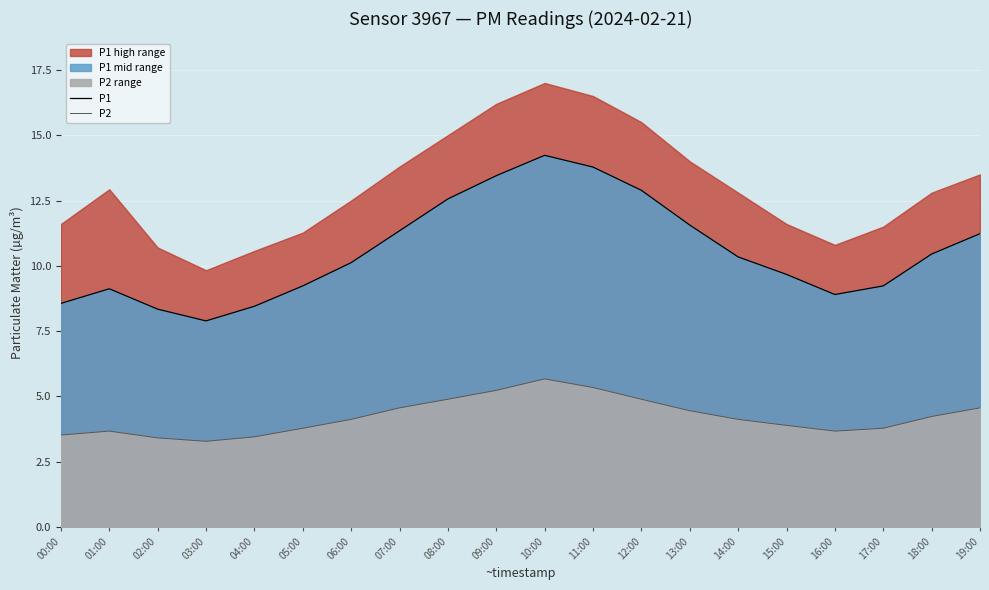

How many lines are shown in the chart?

2